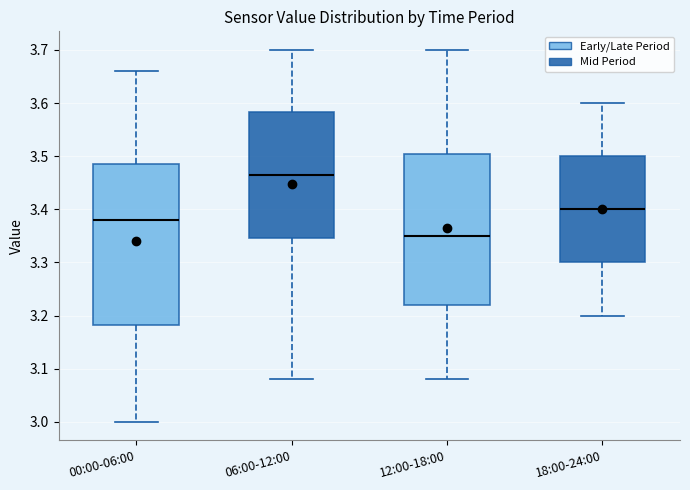

Reading left to right, read every box against the y-axis: the position of its median line, the range the box covers, and the ends of its whiskers. The values are not printed on the chart, so give them approximately, as read against the axis.

00:00-06:00: median 3.38, box 3.18 to 3.49, whiskers 3.00 to 3.66
06:00-12:00: median 3.47, box 3.35 to 3.58, whiskers 3.08 to 3.70
12:00-18:00: median 3.35, box 3.22 to 3.51, whiskers 3.08 to 3.70
18:00-24:00: median 3.40, box 3.30 to 3.50, whiskers 3.20 to 3.60